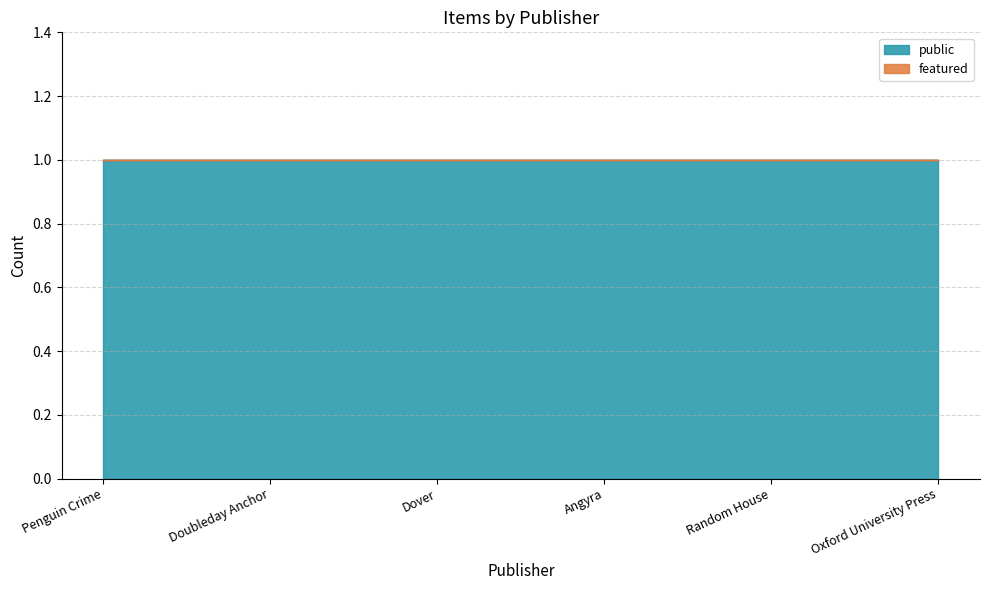

True or false: public and featured cross at least once.

False